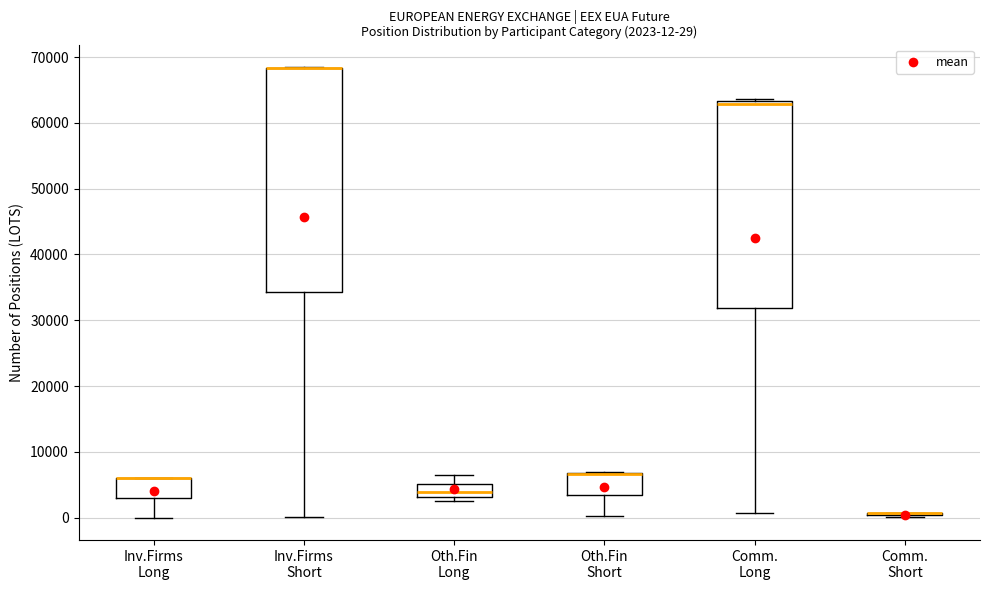

Which box is the tallest, from its lower edge to its upper edge?

Inv.Firms Short